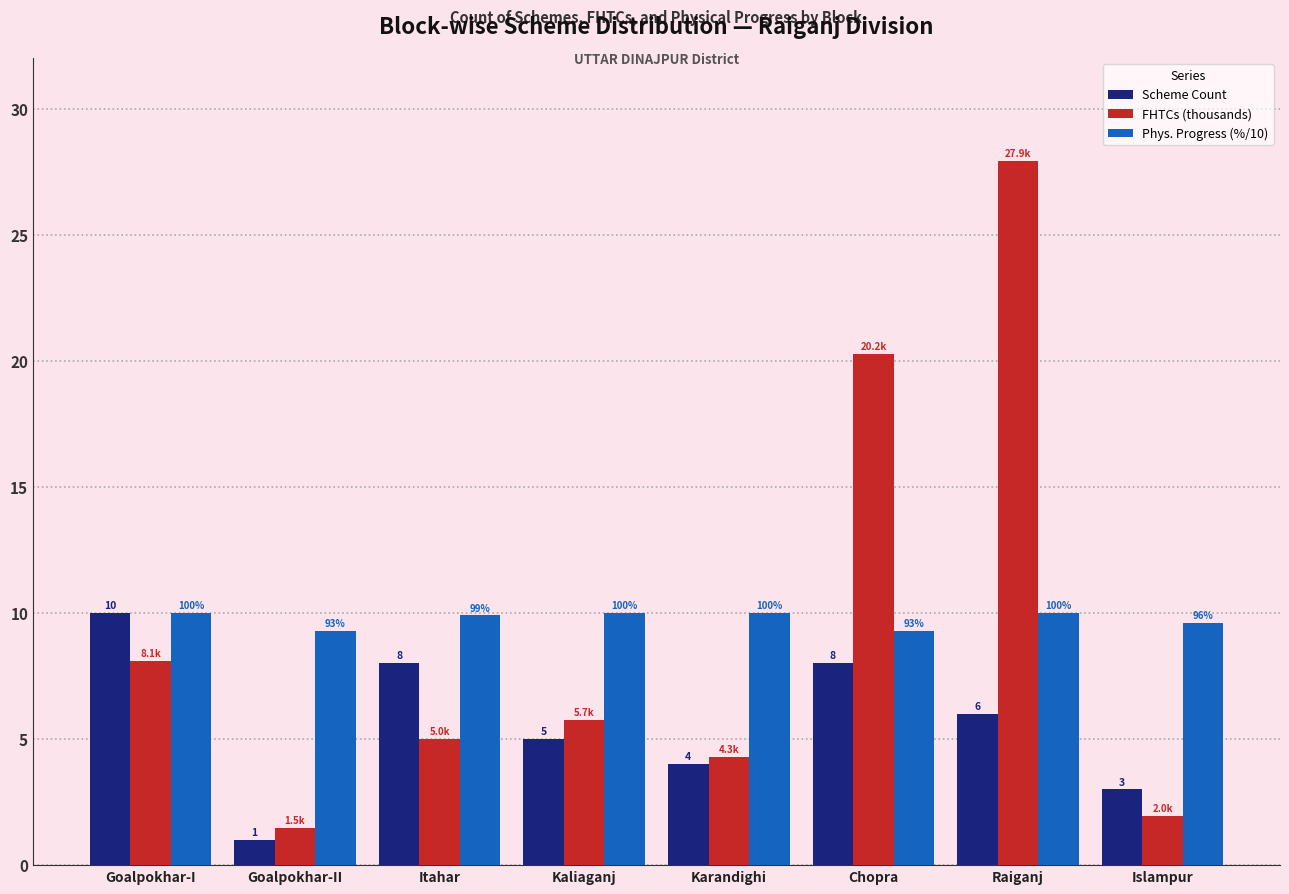

What is the difference between the second highest and minimum values in the Scheme Count series?

7.0